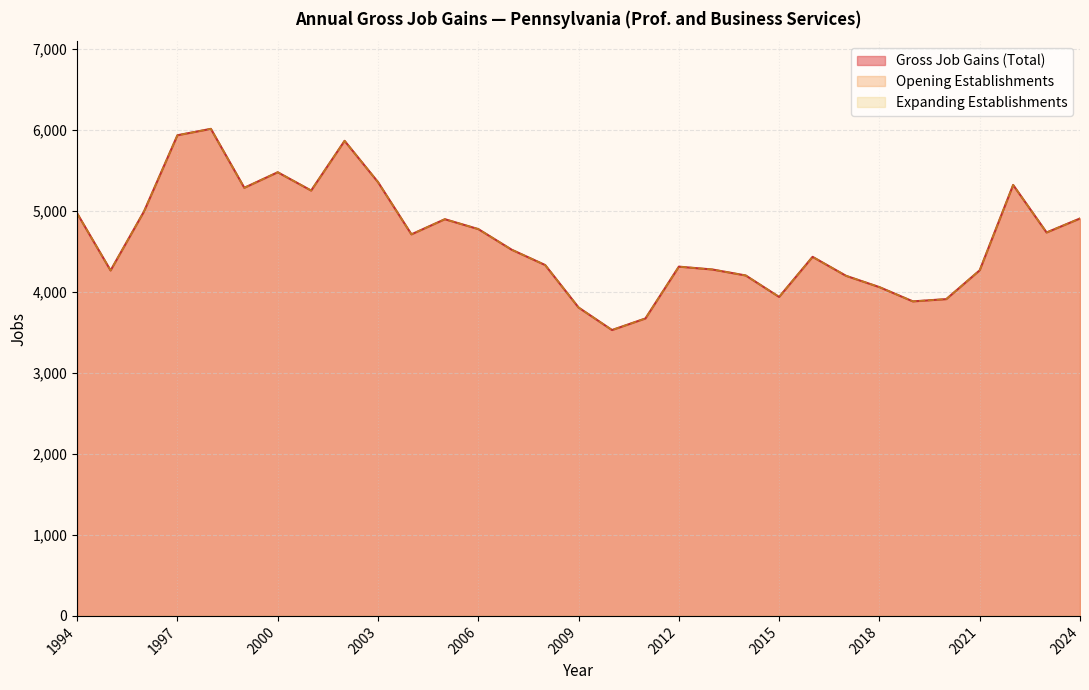

True or false: Gross Job Gains (Total) and Opening Establishments intersect in this chart.

False